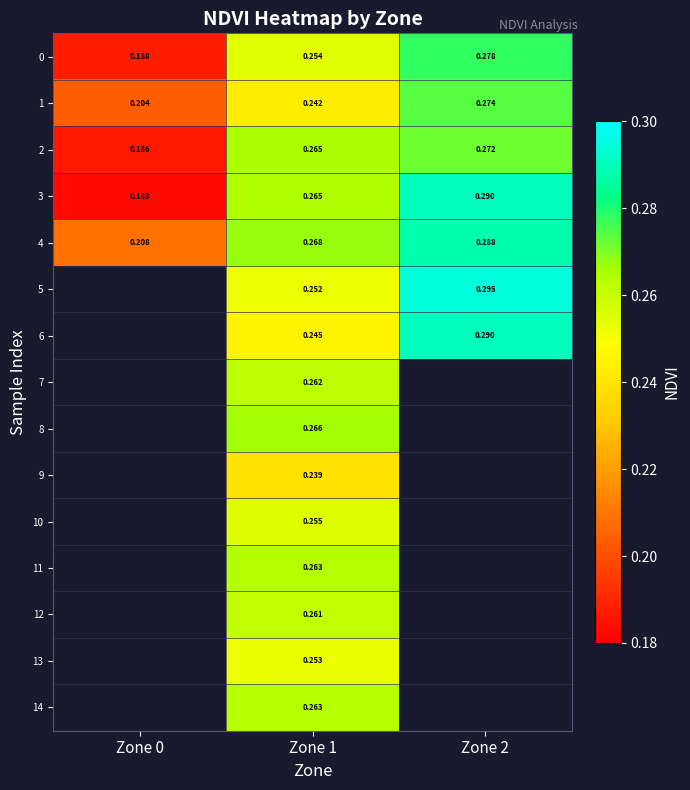

Between Zone 1 and Zone 2, which is larger?

Zone 2